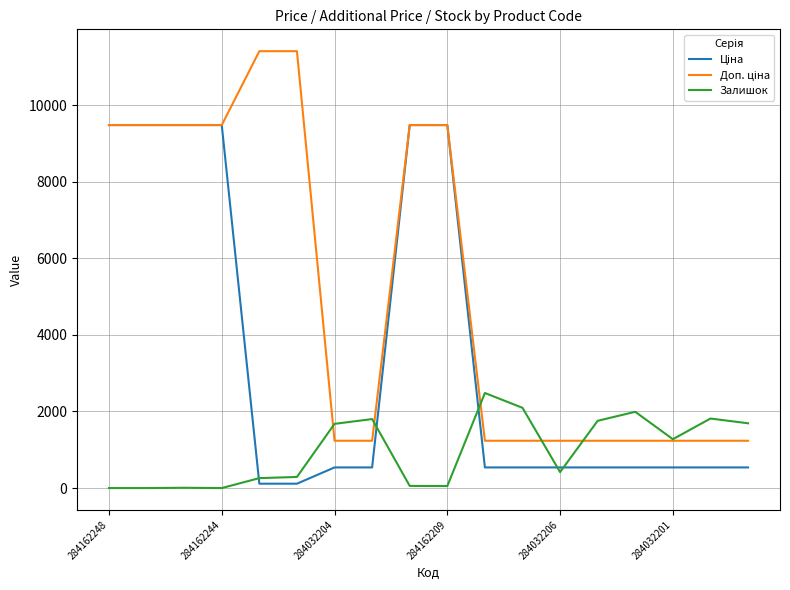

At which category is the sum across all series the highest?

8